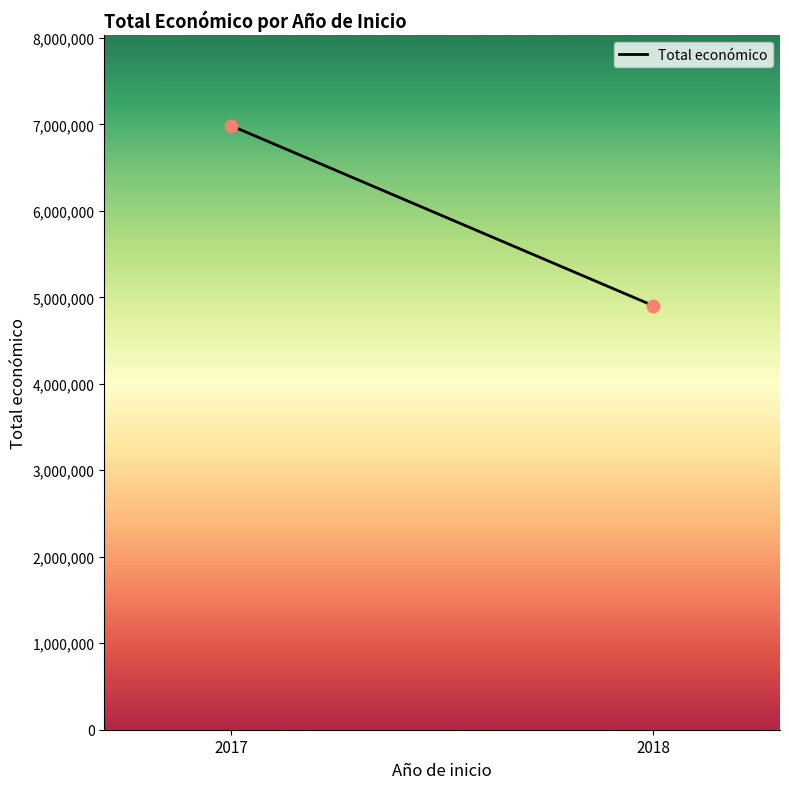

What is the range of Y values (max minus min)?

2082576